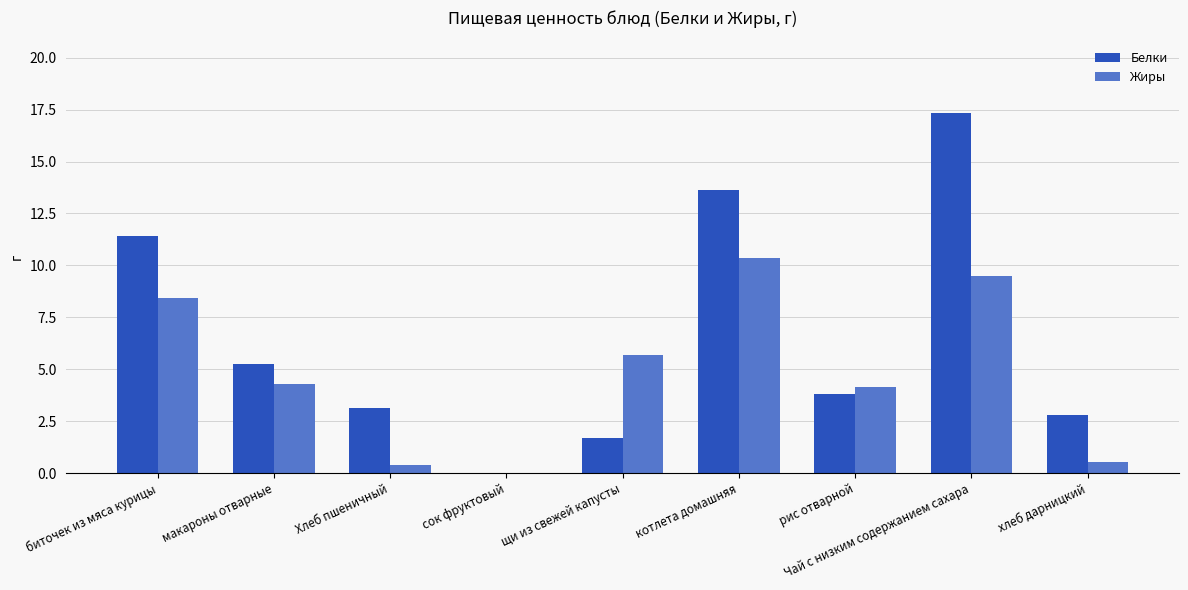

What value does the Жиры series have at Чай с низким содержанием сахара?

9.5